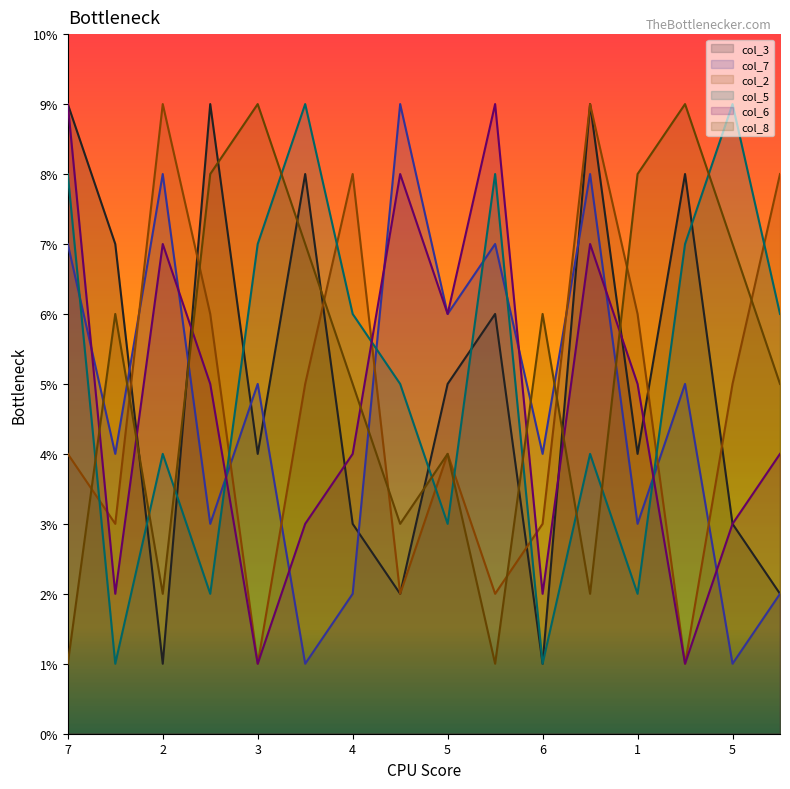

Which series has the largest range (max minus min)?

col_3